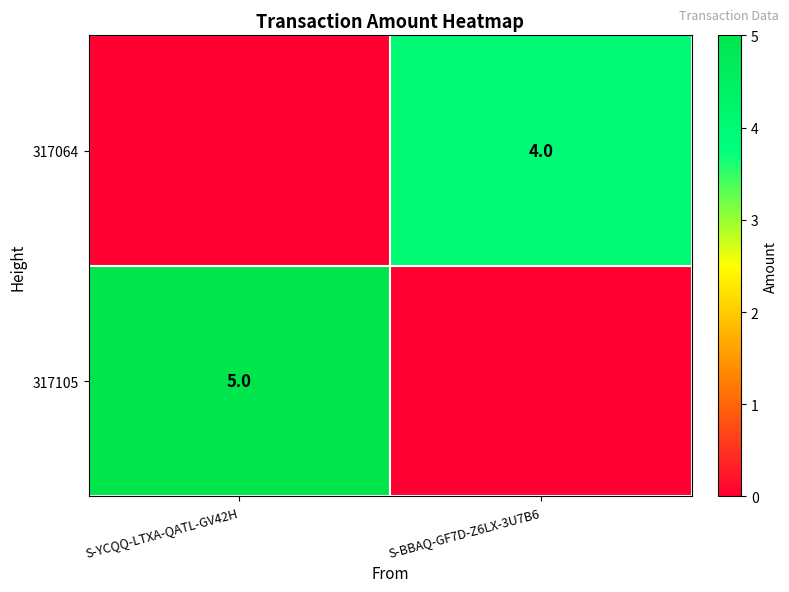

Is the value of 317064 at S-BBAQ-GF7D-Z6LX-3U7B6 greater than the value of 317105 at S-YCQQ-LTXA-QATL-GV42H?

No